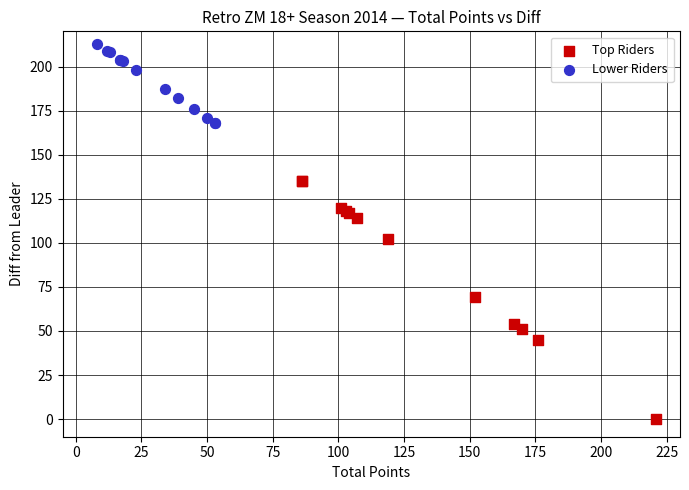

Which series contains the highest Y value?

Lower Riders